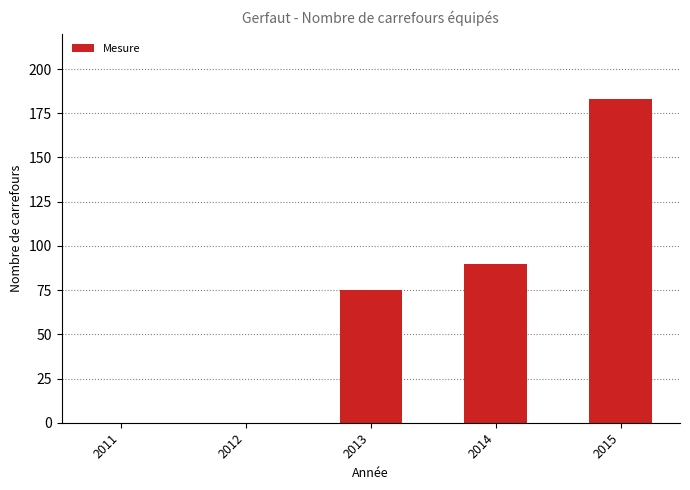

How many data points does each series have?

5